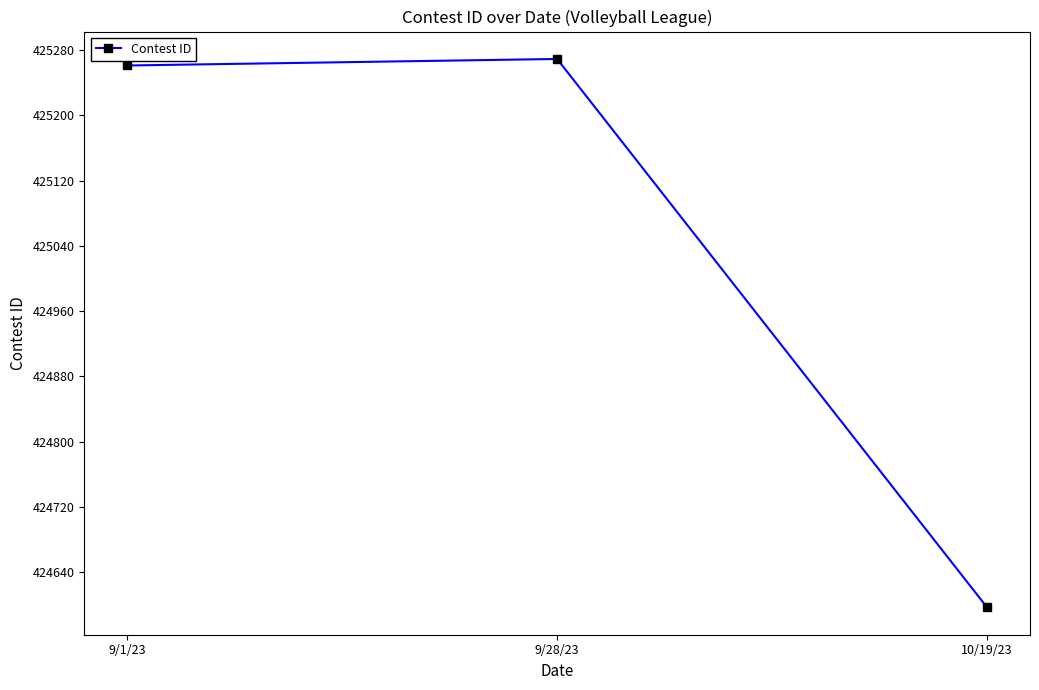

True or false: the data shows 107190 at 9/28/23.

False